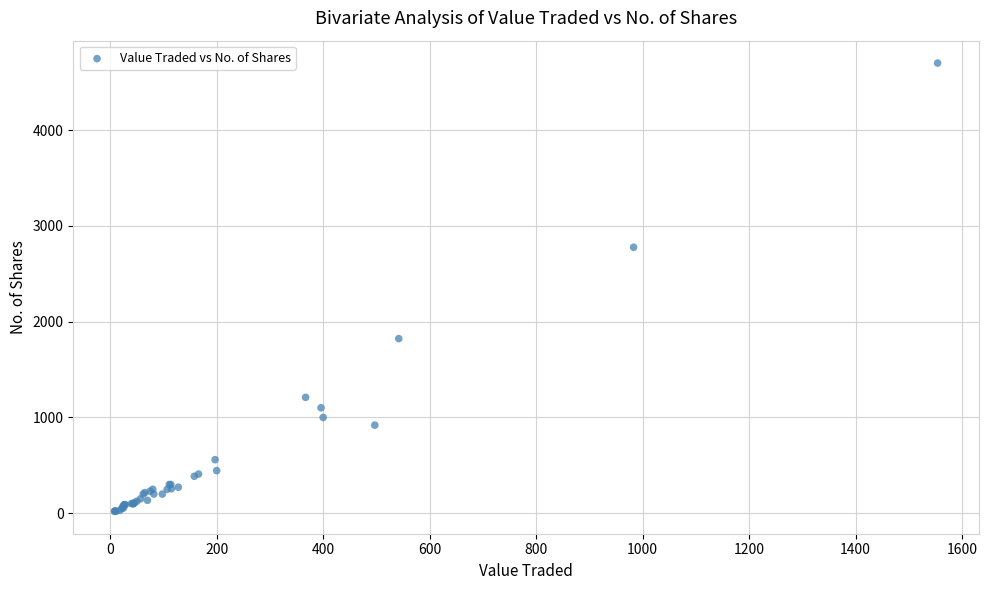

What Y value in the scatter plot is closest to 2360?

2777